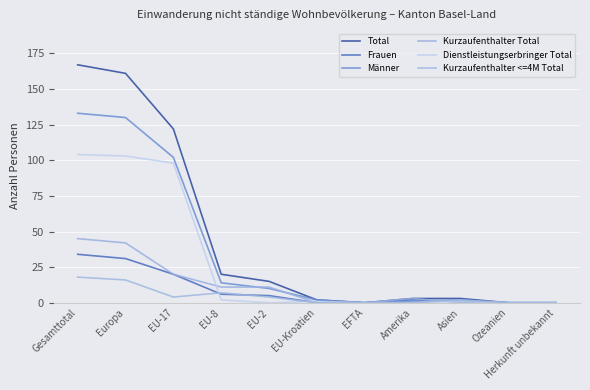

List the labels in order of Männer value, smallest first.

EFTA, Ozeanien, Herkunft unbekannt, Amerika, EU-Kroatien, Asien, EU-2, EU-8, EU-17, Europa, Gesamttotal